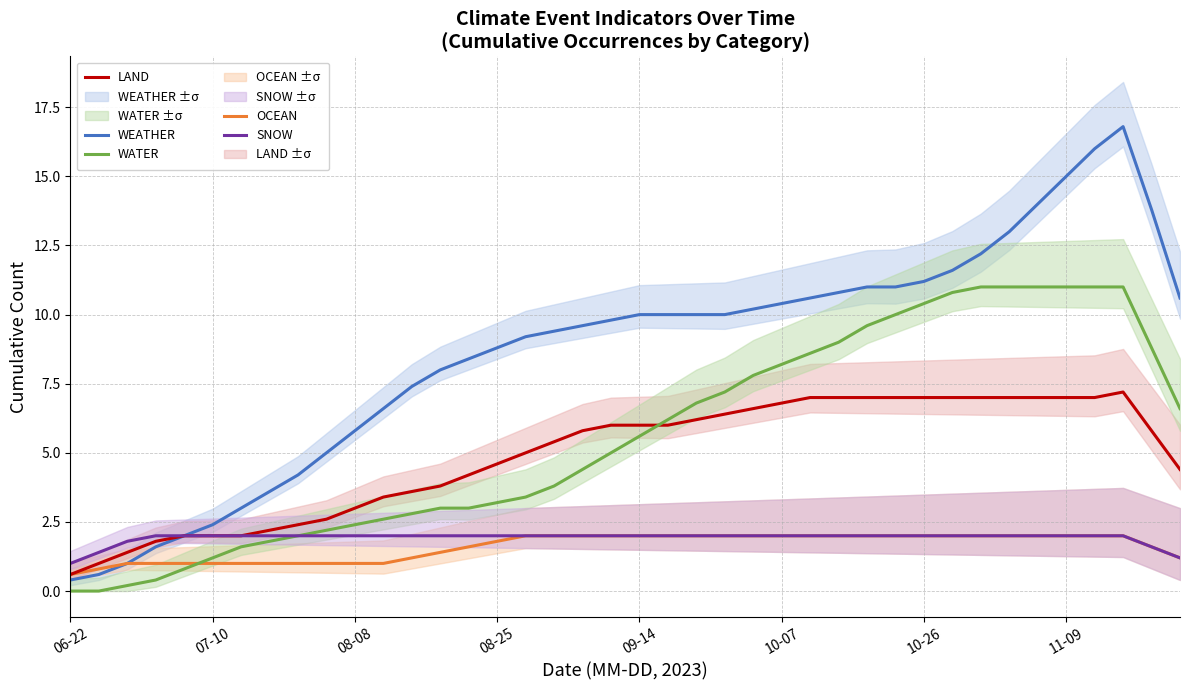

What are all the series names shown in the legend?

WEATHER, OCEAN, LAND, WATER, SNOW